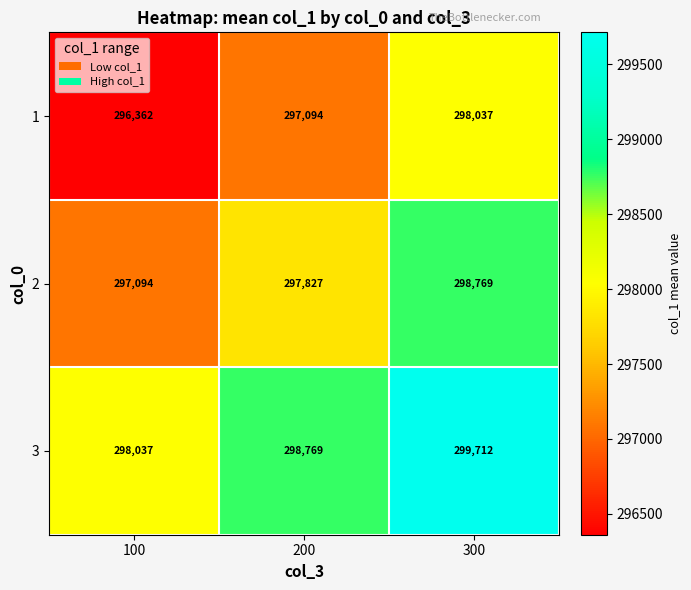

Is it true that 3 equals 298037 at 100?

True